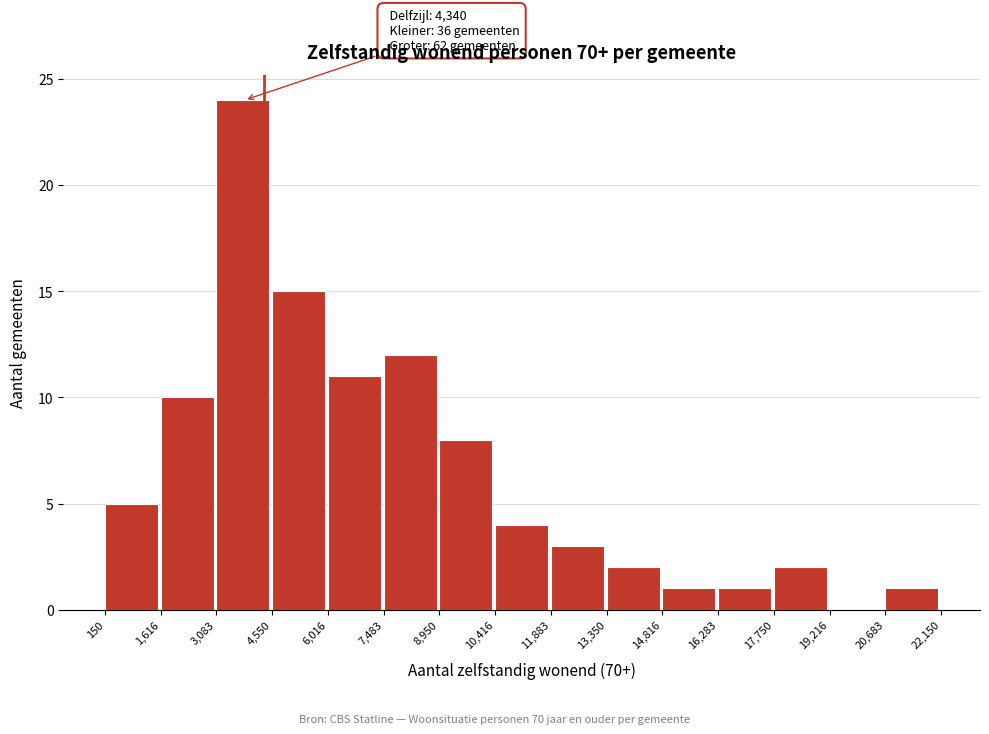

Over which range of the x-axis is the bar tallest?

3,083 to 4,550